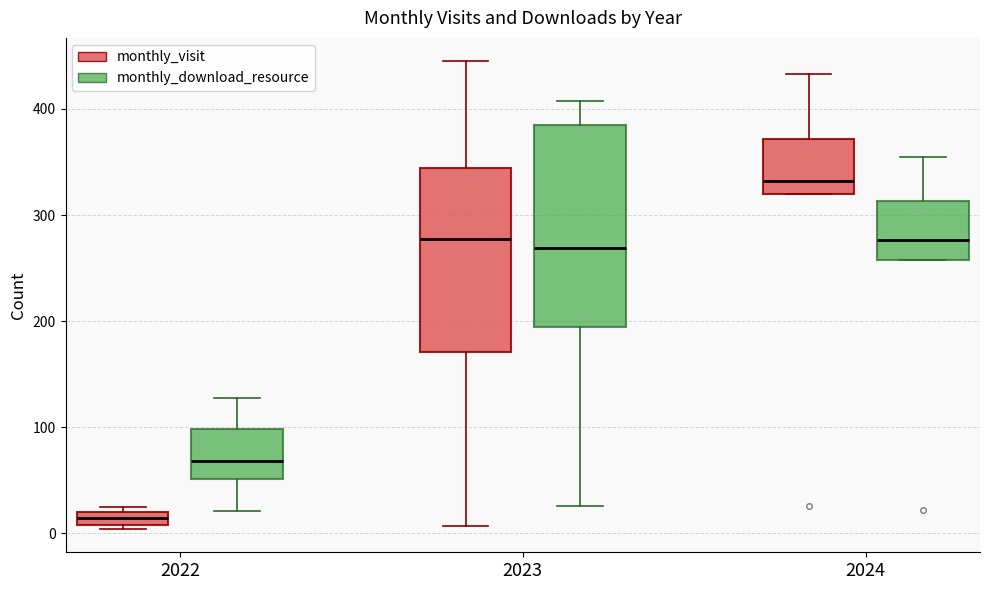

Which box is the tallest, from its lower edge to its upper edge?

2023 (monthly_download_resource)